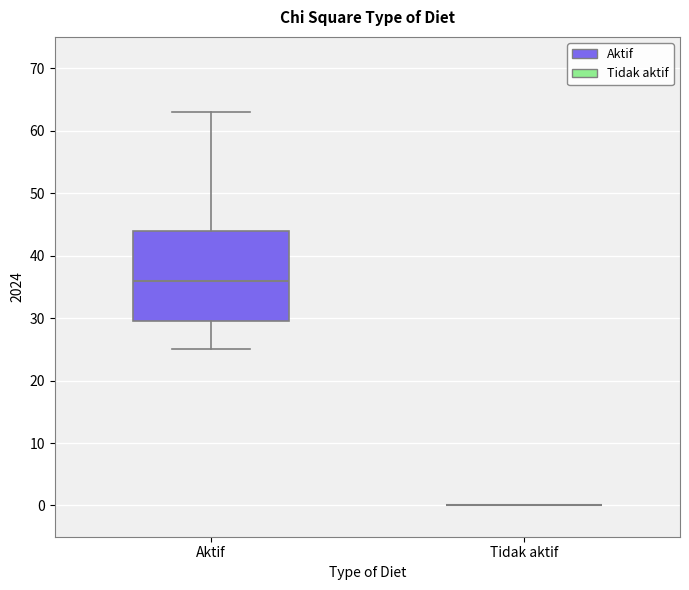

Which box is the tallest, from its lower edge to its upper edge?

Aktif